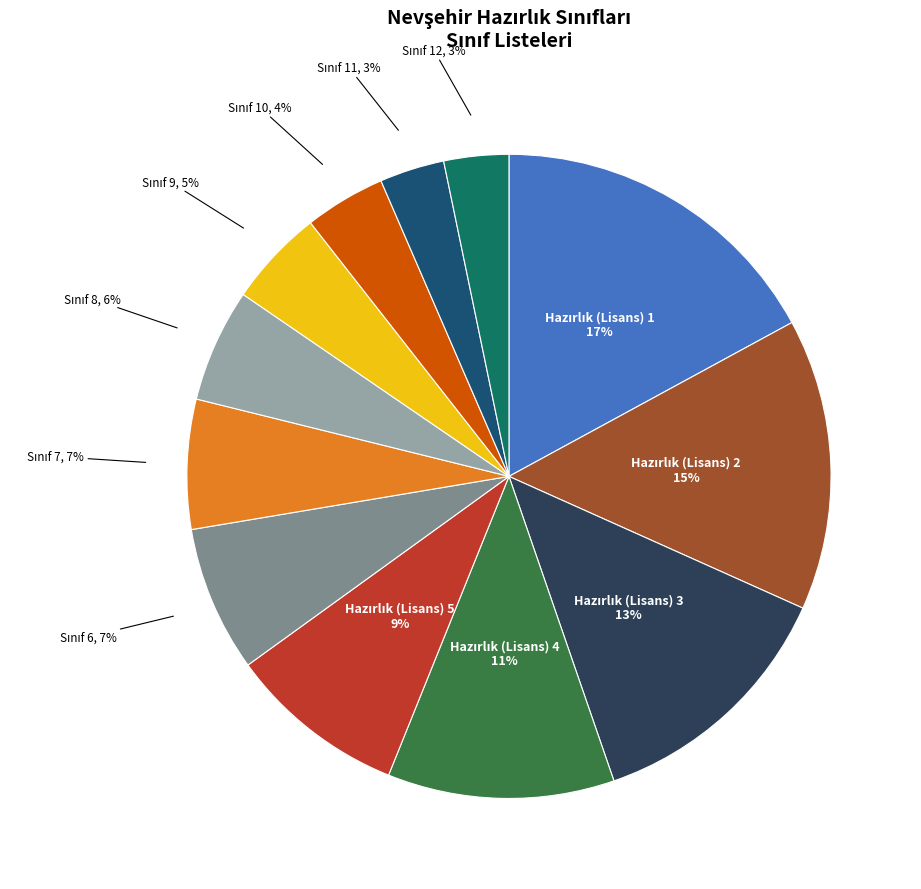

Is there any slice that represents more than half of the pie?

No